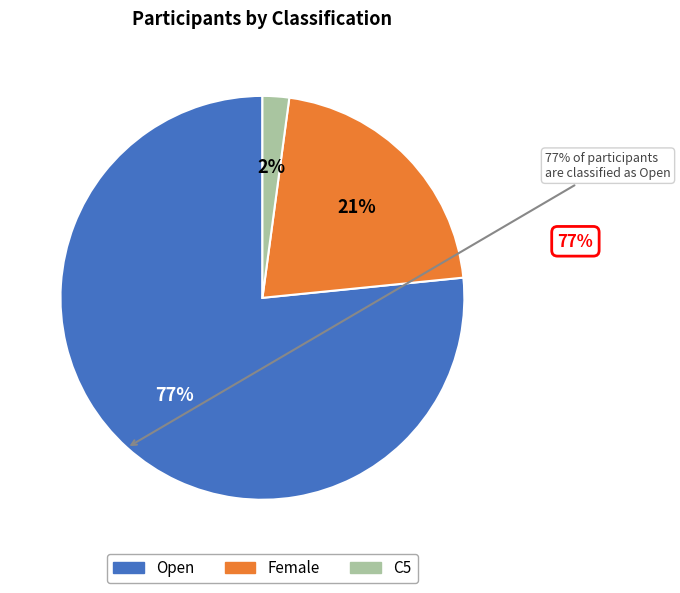

True or false: Female accounts for 21% of the total.

True